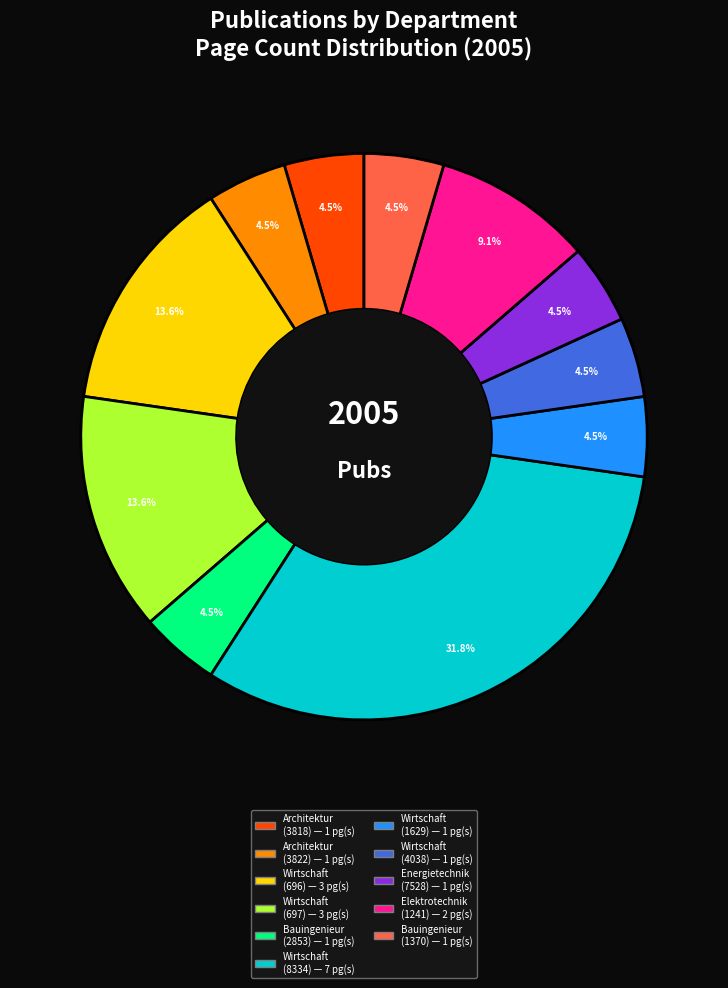

Is there a majority slice in this chart?

No